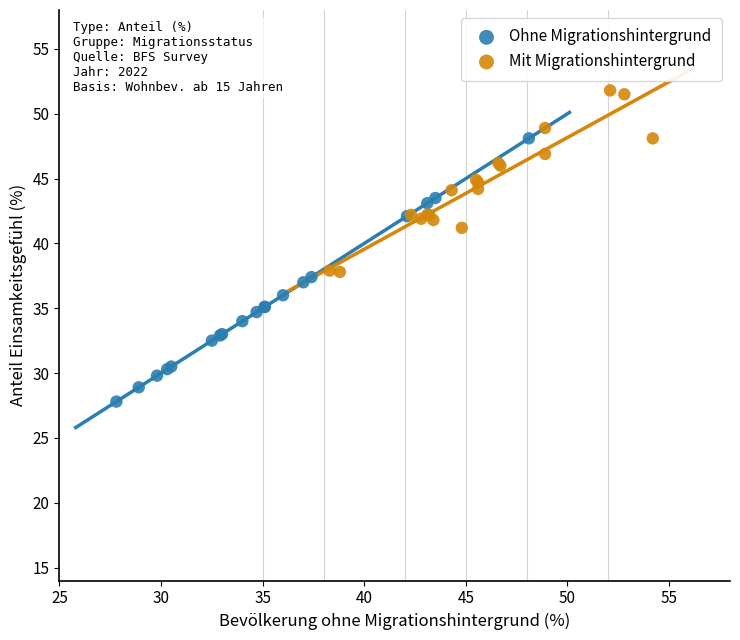

What are all the series names shown in the legend?

Ohne Migrationshintergrund, Mit Migrationshintergrund